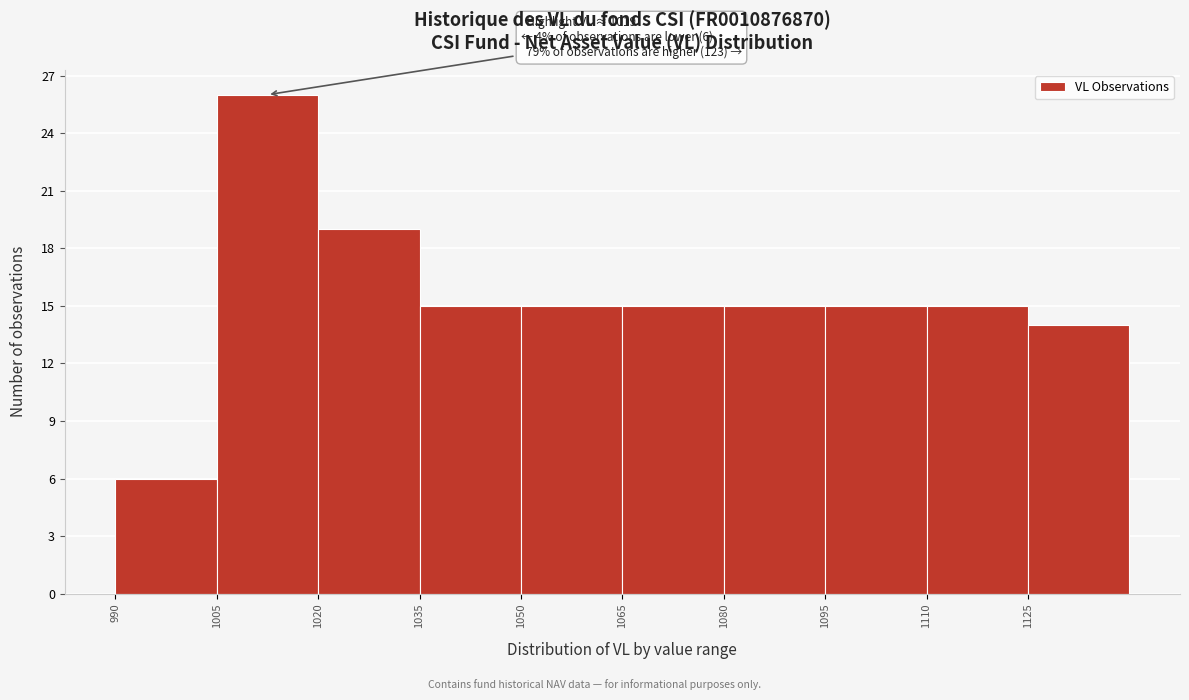

Which range on the x-axis has the tallest bar?

1005 to 1020